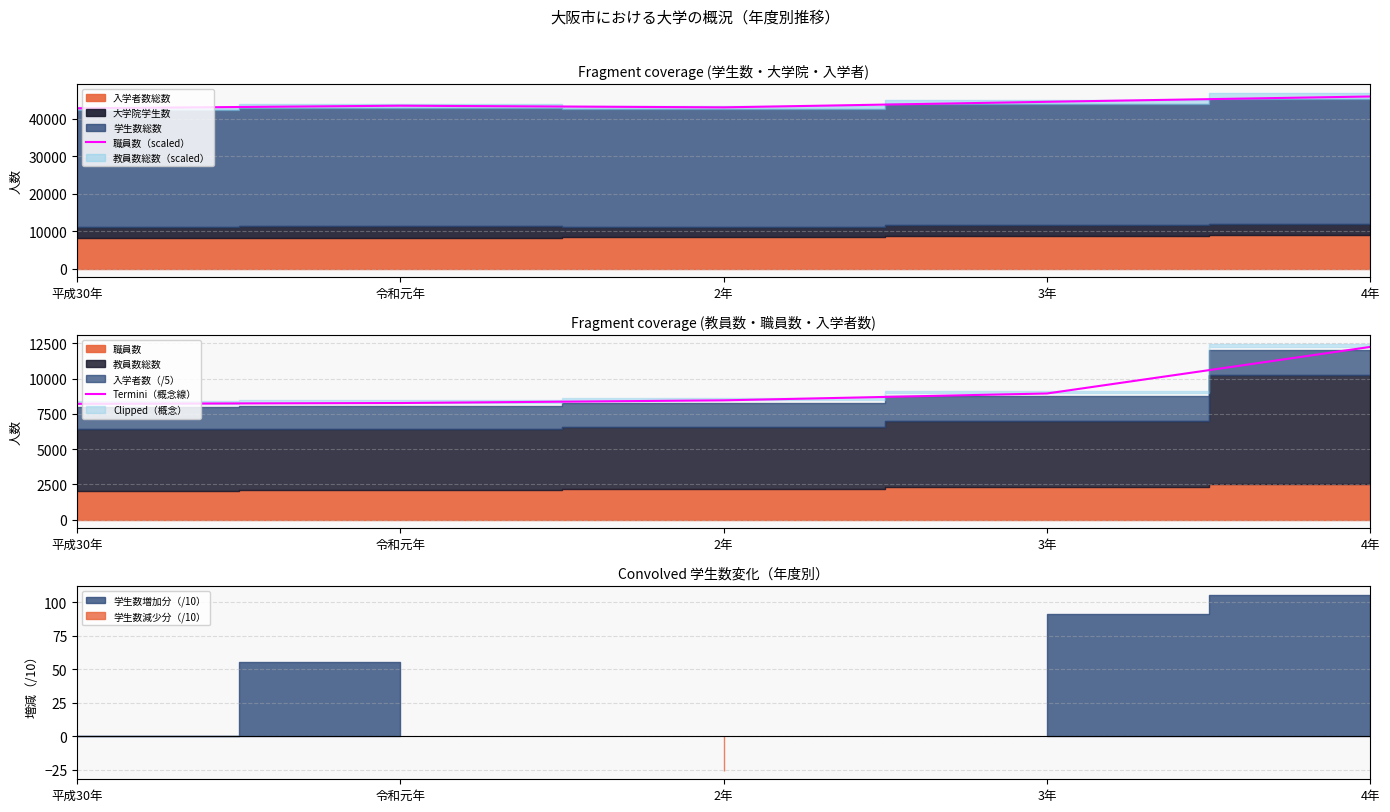

What is the sum of all 職員数（scaled） values?

219663.0